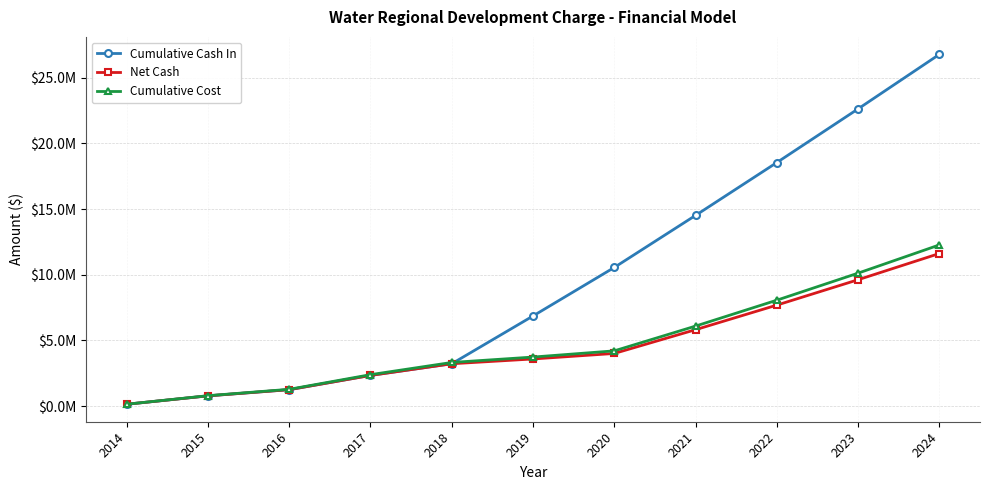

What are all the series names shown in the legend?

Cumulative Cash In, Net Cash, Cumulative Cost